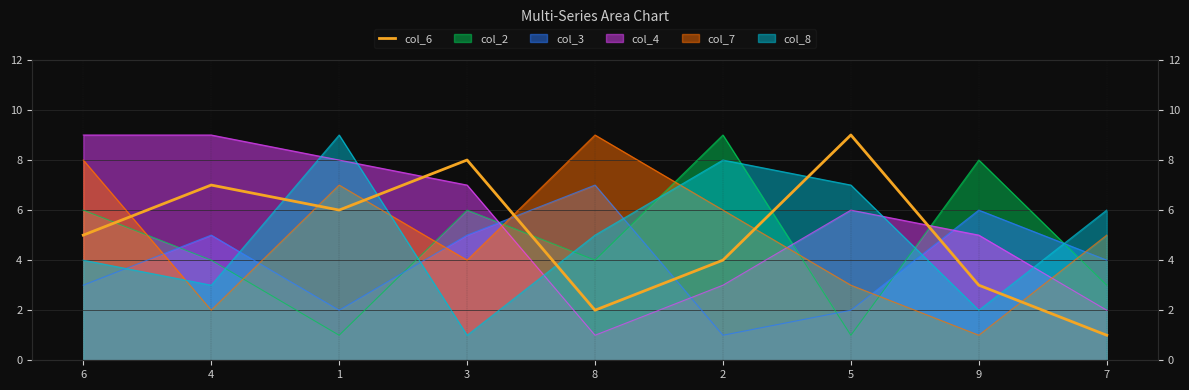

Is it true that the value at 7 is 1?

True